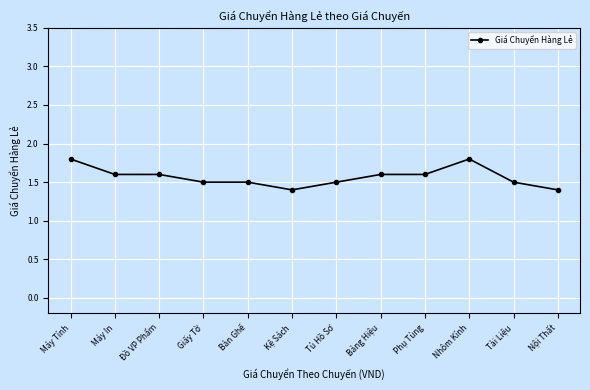

What is the sum of the values at Tài Liệu and Nhôm Kính?

3.3